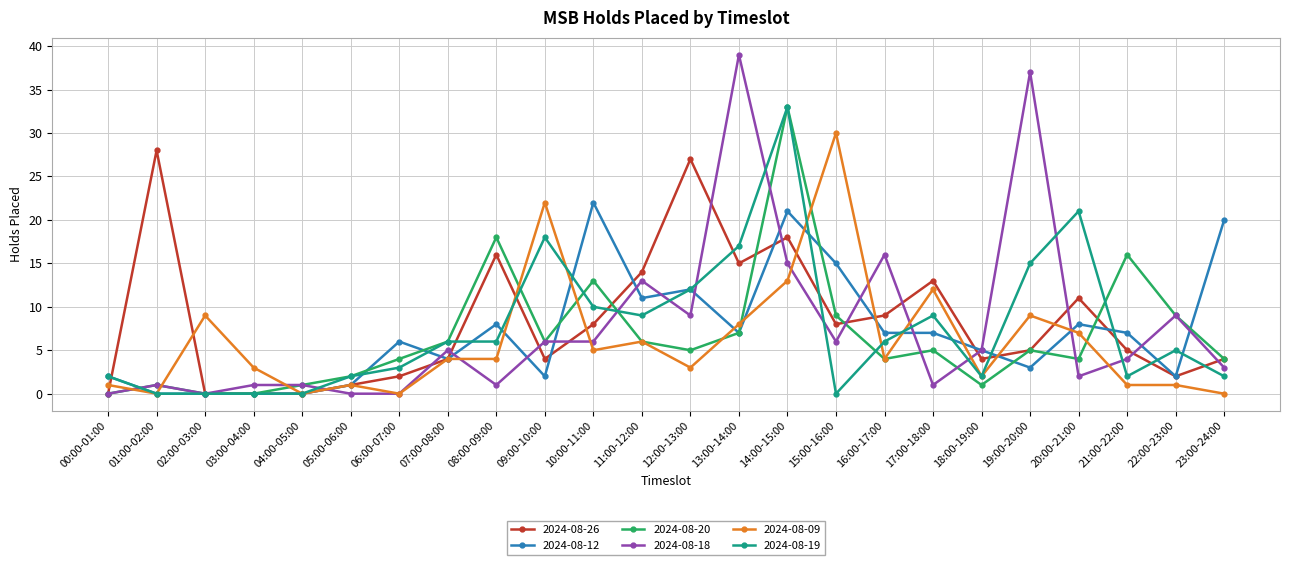

What are all the series names shown in the legend?

2024-08-26, 2024-08-12, 2024-08-20, 2024-08-18, 2024-08-09, 2024-08-19